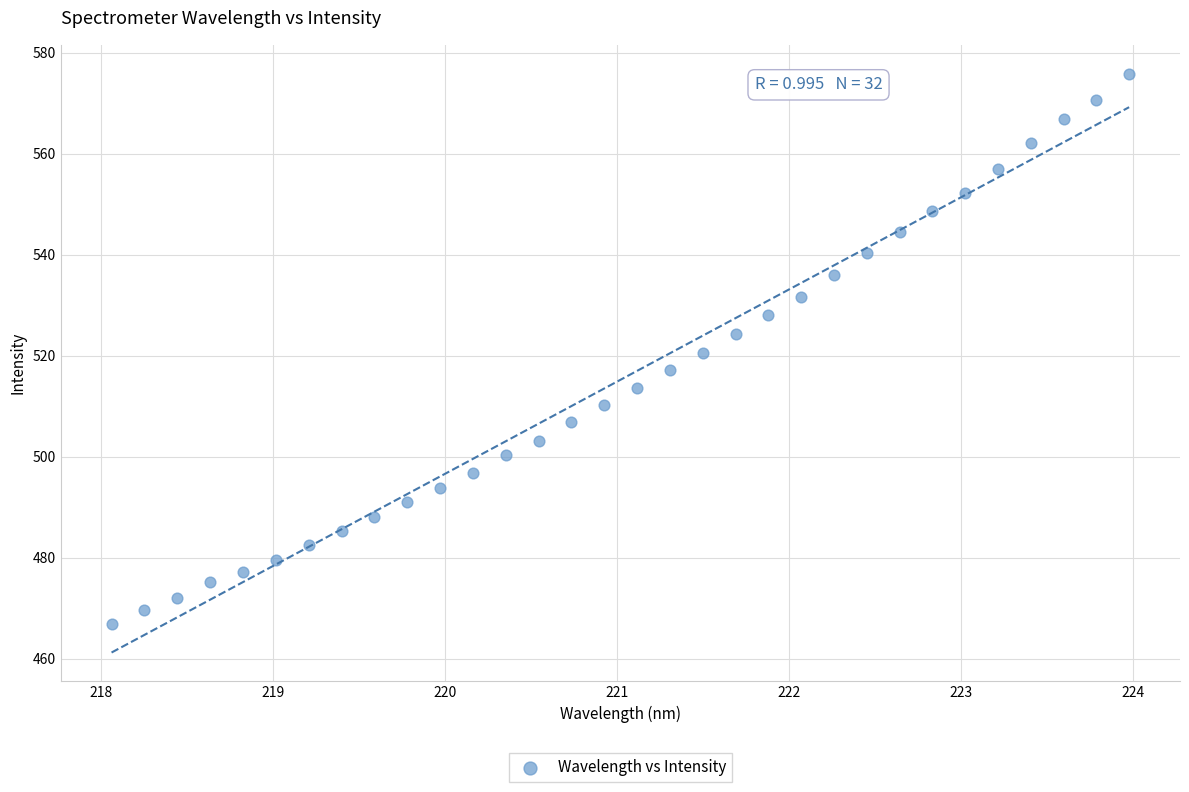

What is the range of X values (max minus min)?

5.9